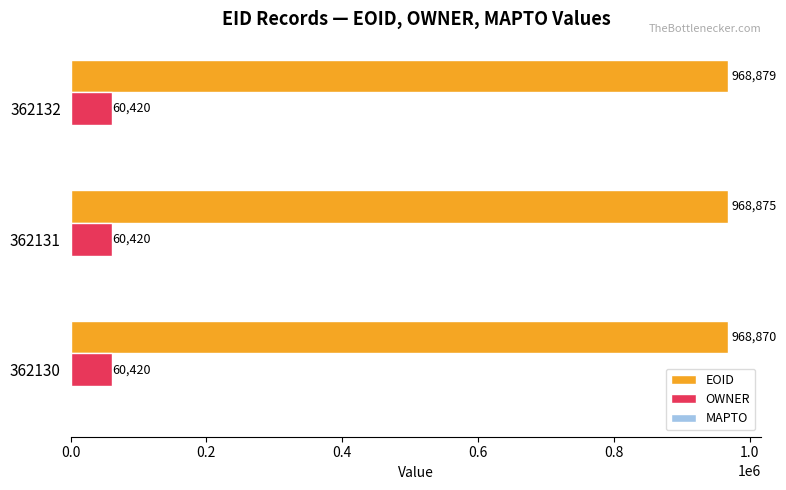

At how many categories does at least one series exceed 539209?

3